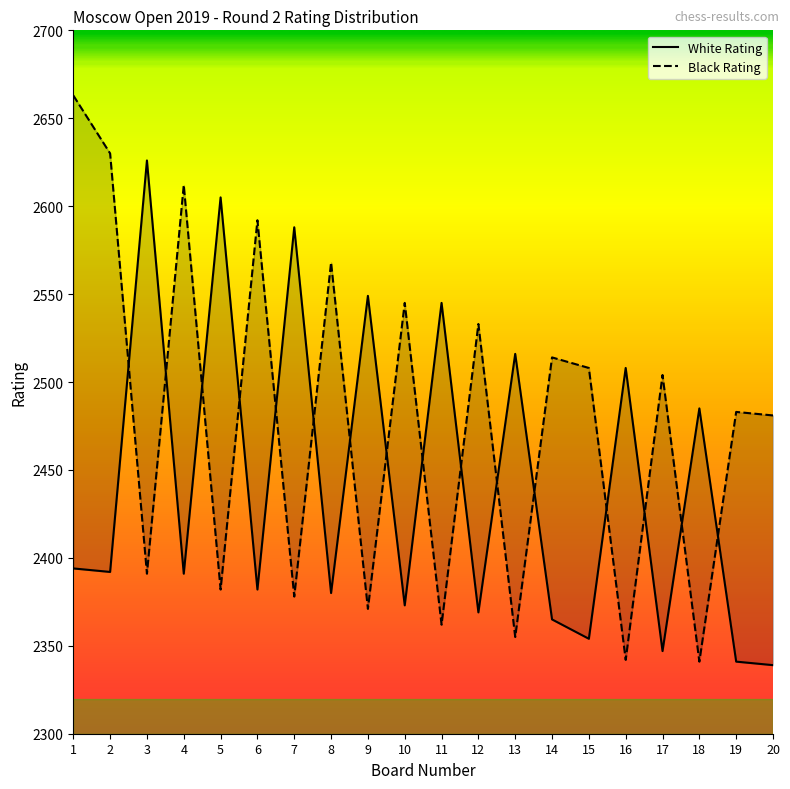

The value of Black Rating at 7 is 2378. True or false?

True